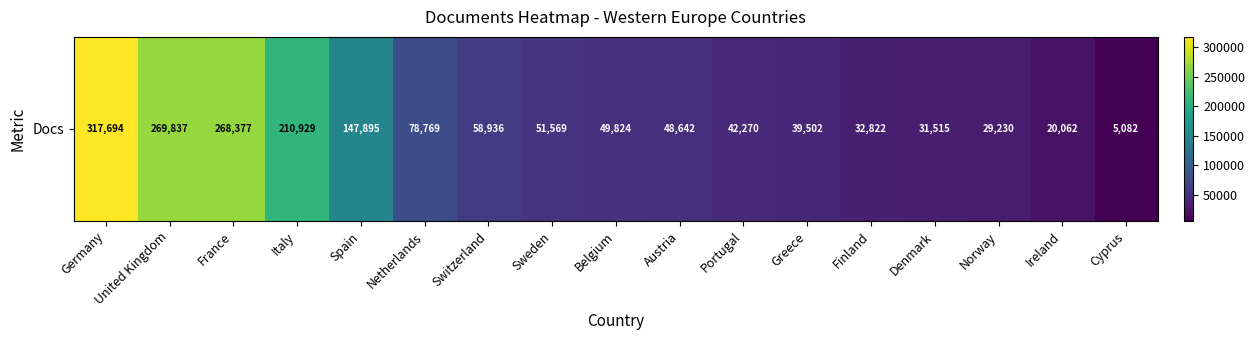

Which label corresponds to the smallest value in the chart?

Cyprus